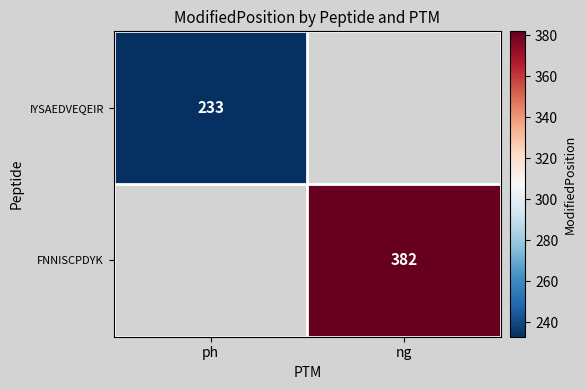

What is the smallest value displayed?

233.0